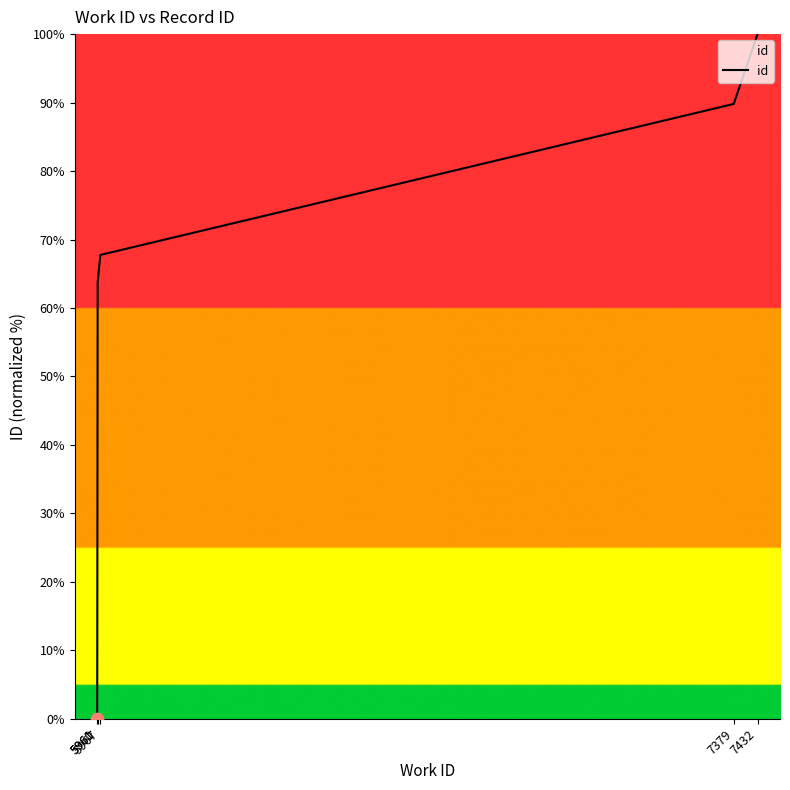

What is the change in value from 5960 to 5961?

+63.7